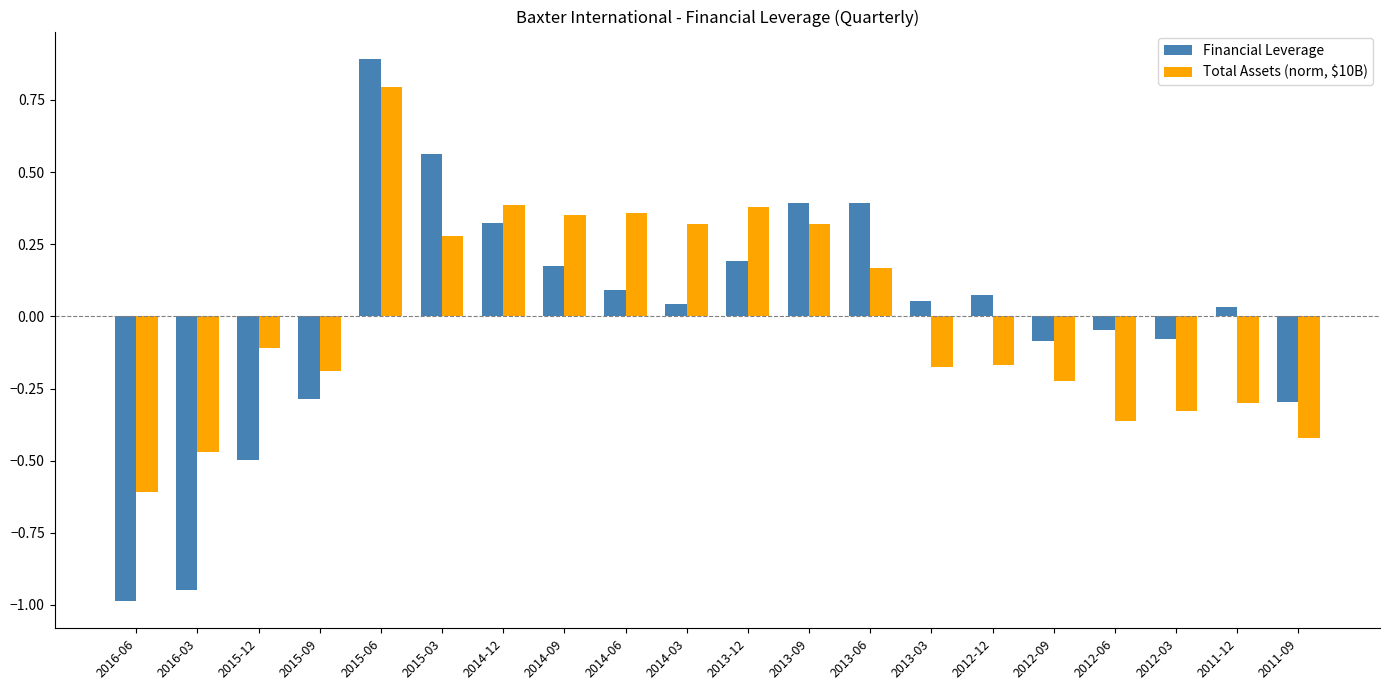

At which category is the sum across all series the highest?

2015-06